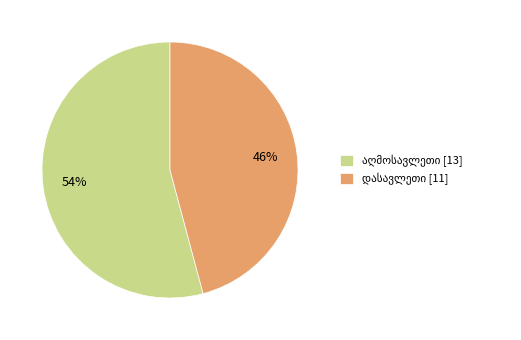

Does any single category account for the majority?

Yes